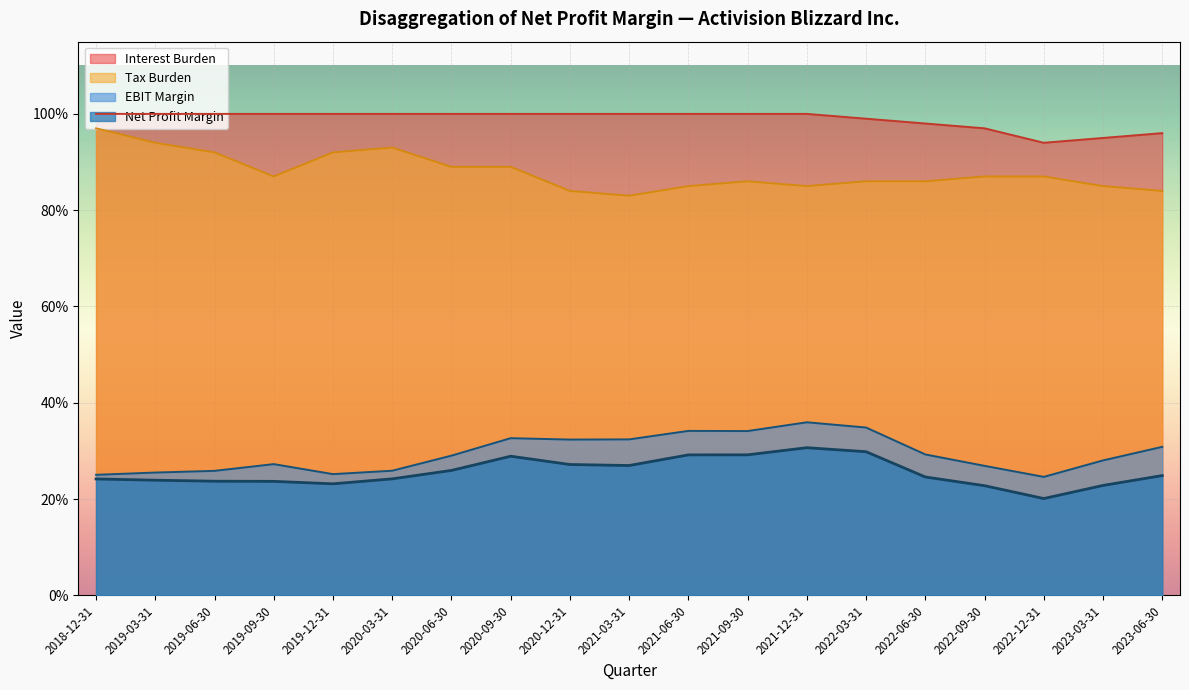

How many data points does each series have?

19